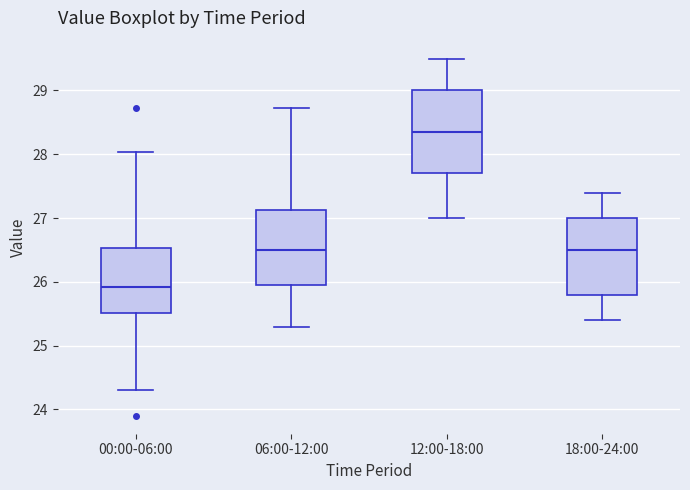

Which box has the highest median line?

12:00-18:00